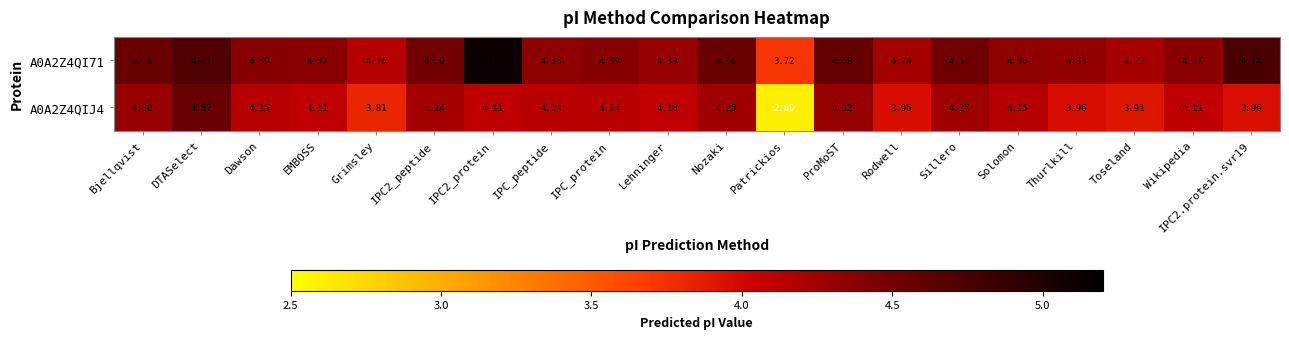

Is the value of A0A2Z4QIJ4 at Nozaki greater than the value of A0A2Z4QI71 at Lehninger?

No